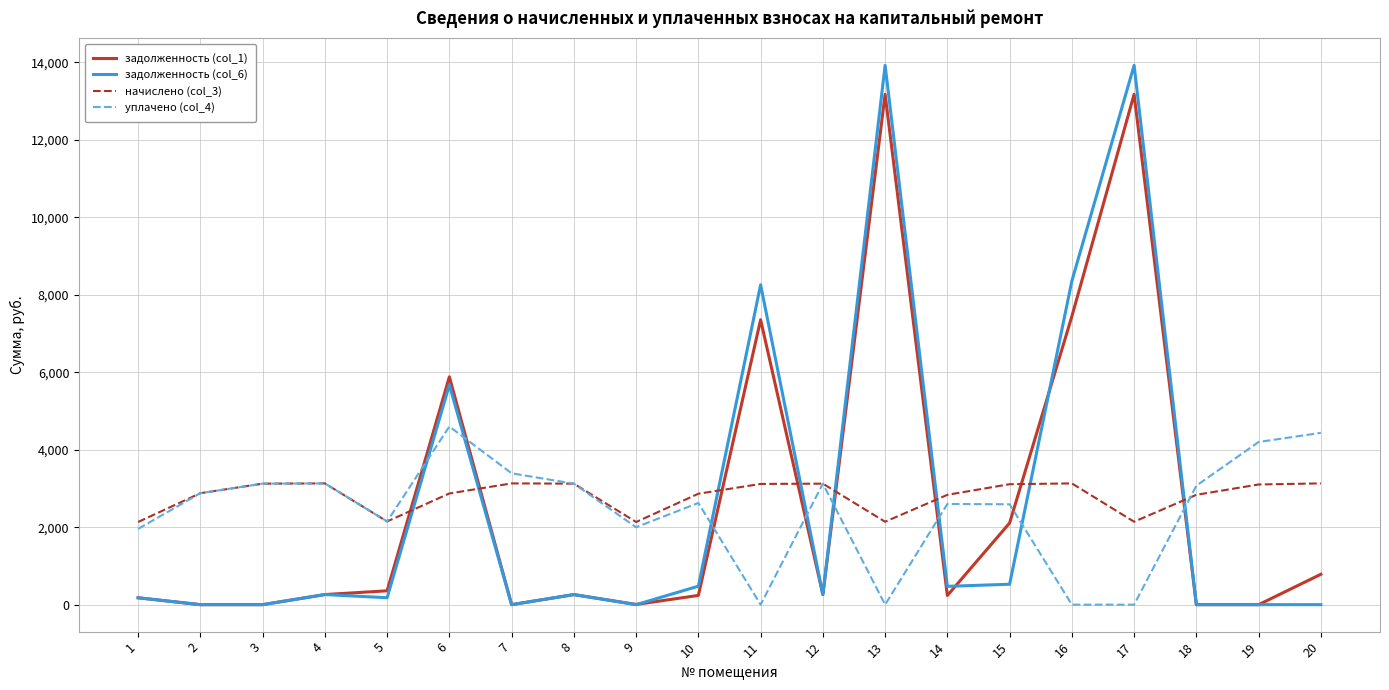

What is the greatest value displayed?

13923.8